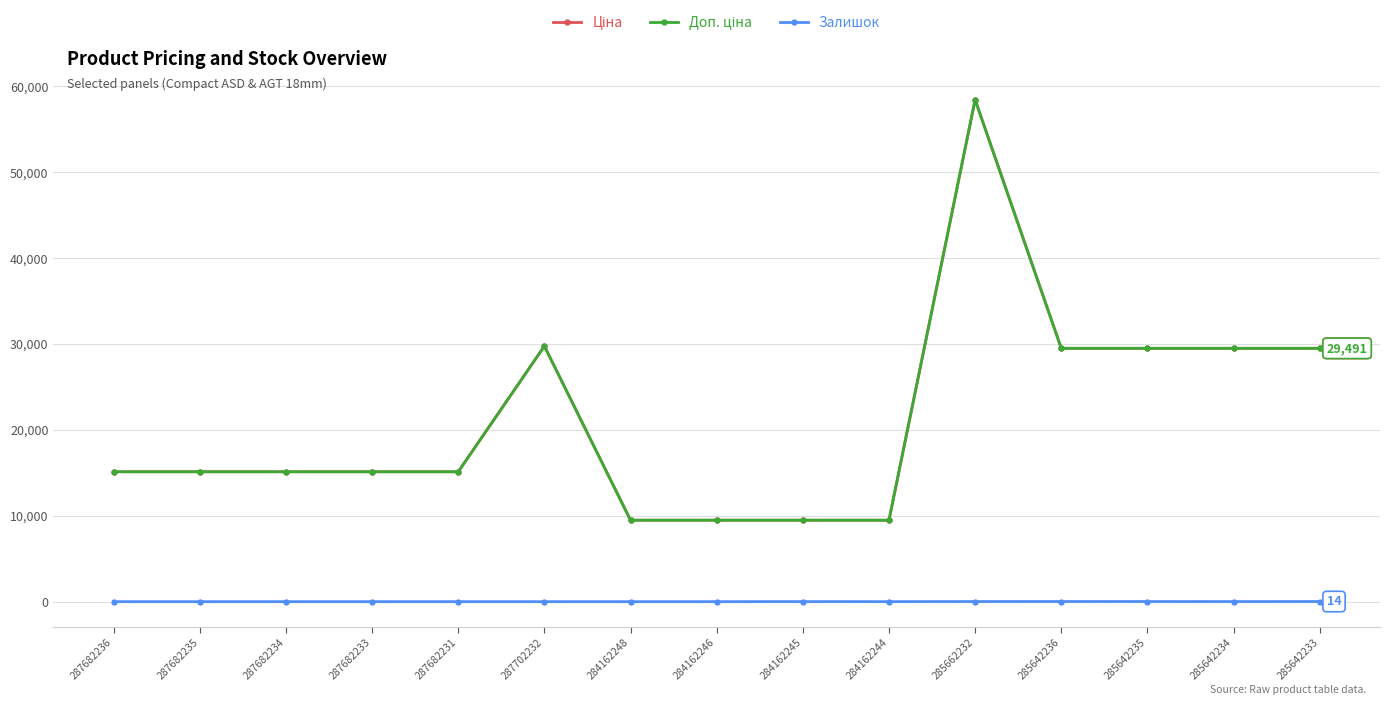

What is the spread (max minus min) of values at 287682235?

15120.0